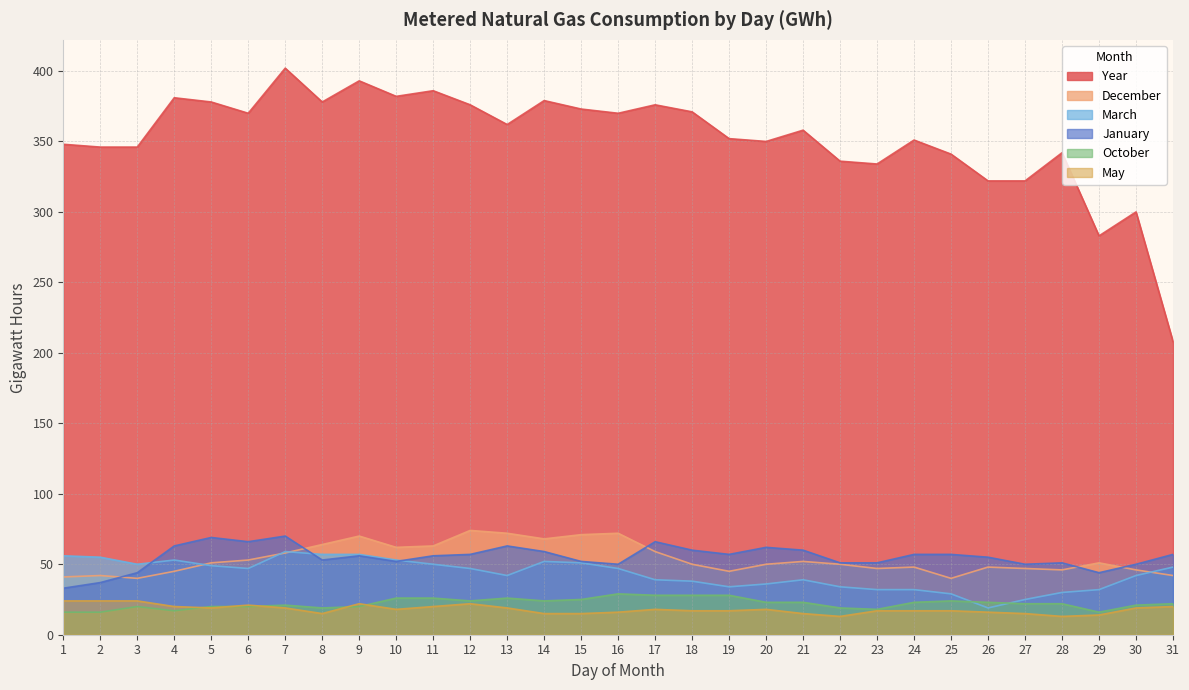

What is the difference between the maximum and minimum values in the Year series?

194